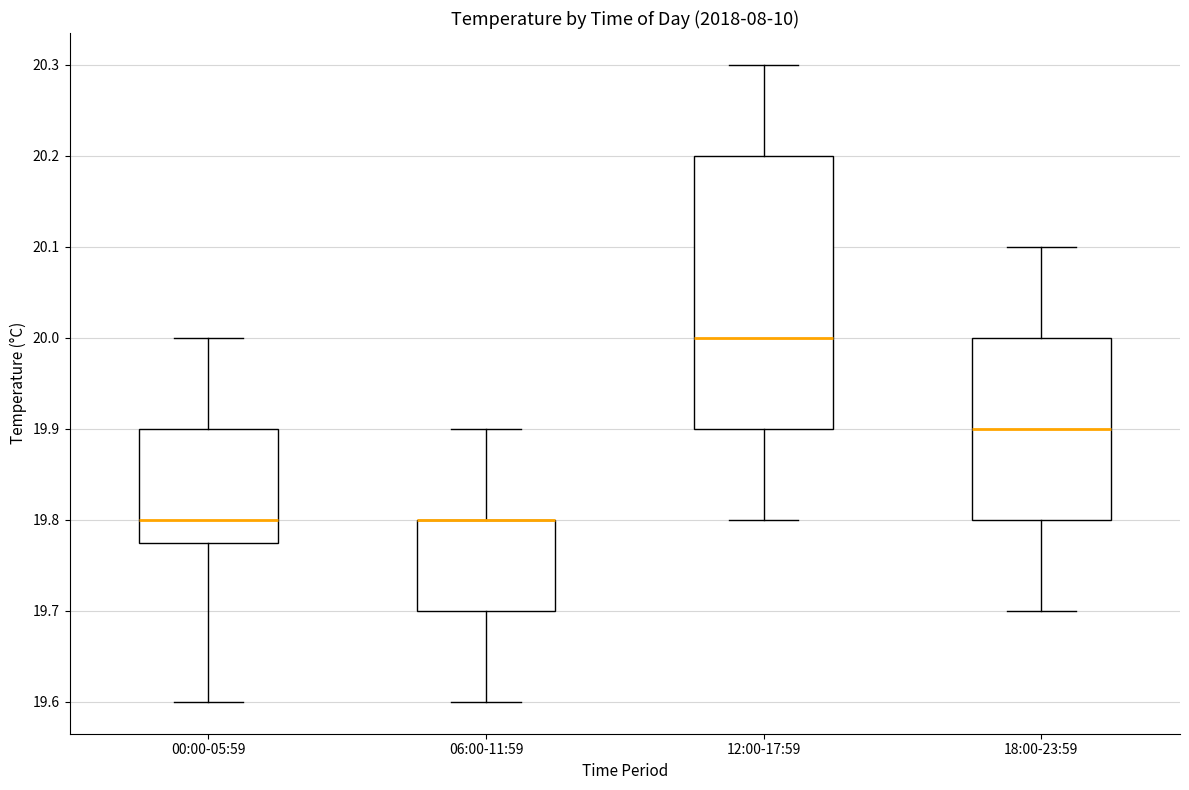

Where is the upper edge of the box for 06:00-11:59 on the y-axis? The values are not printed on the chart, so give them approximately, as read against the axis.

19.80